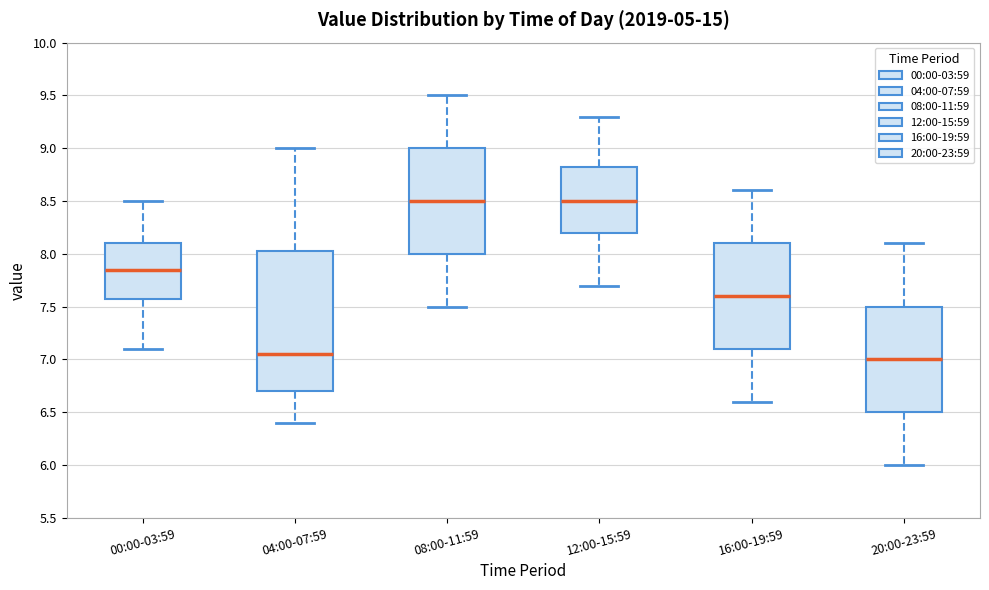

Where is the lower edge of the box for 16:00-19:59 on the y-axis? The values are not printed on the chart, so give them approximately, as read against the axis.

7.10